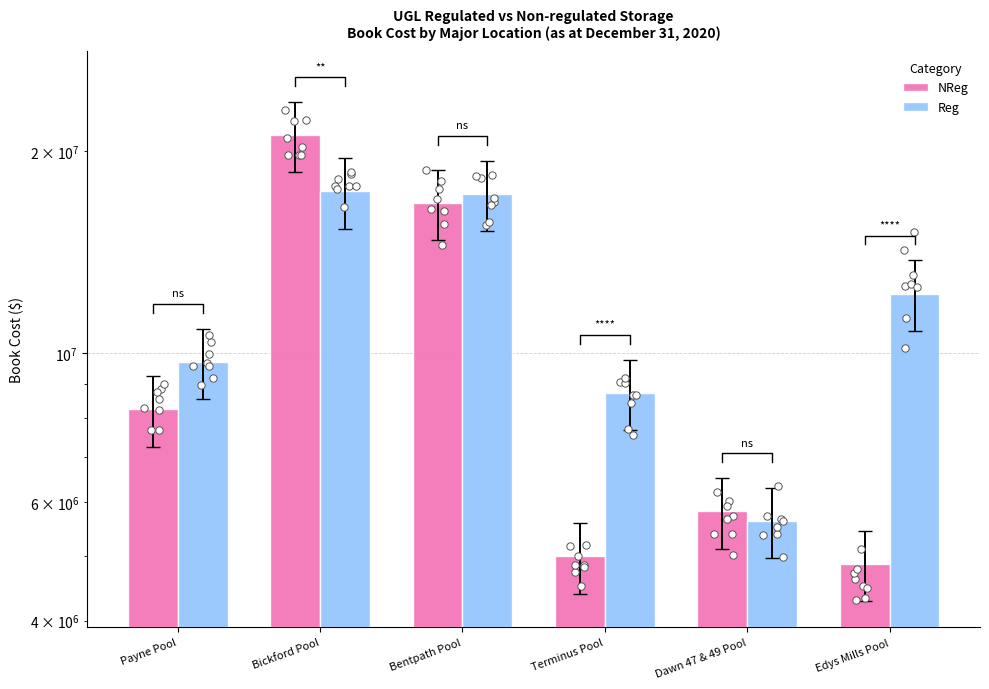

What is the total value across all series at Terminus Pool?

13720157.8